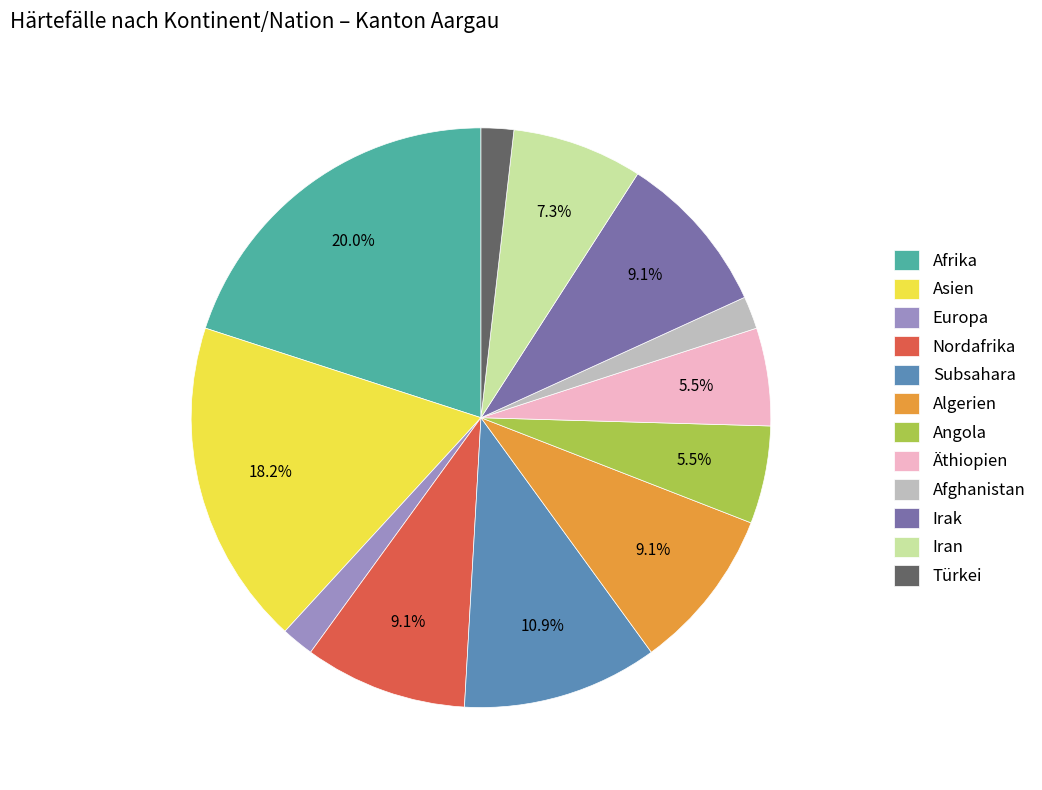

Do Afghanistan and Asien together represent more than half of the pie?

No